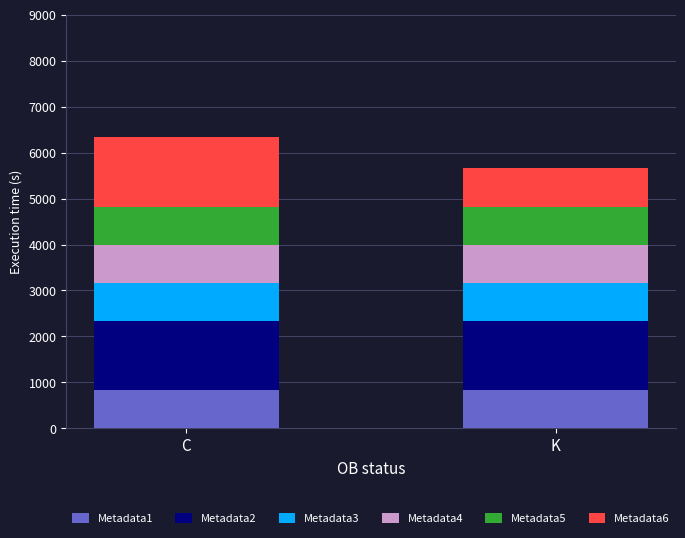

What is the sum of all Metadata1 values?

1658